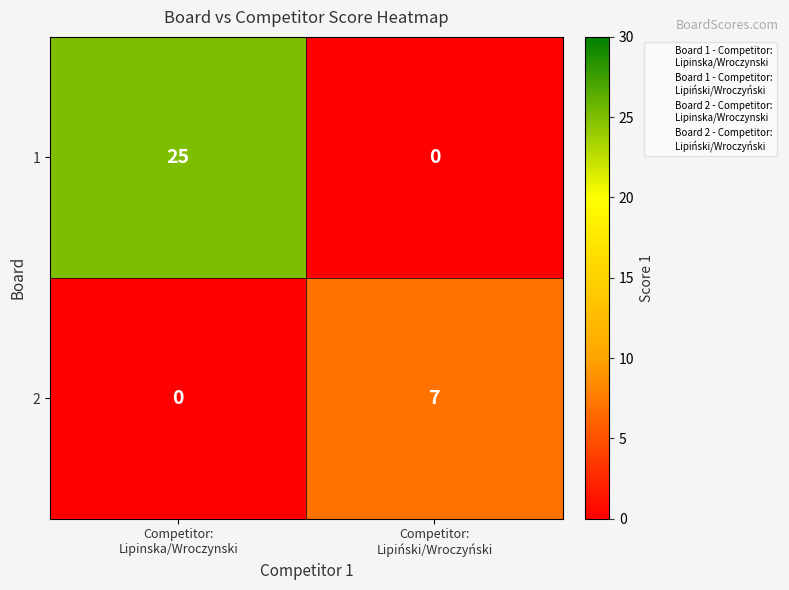

How many categories are shown in the chart?

2